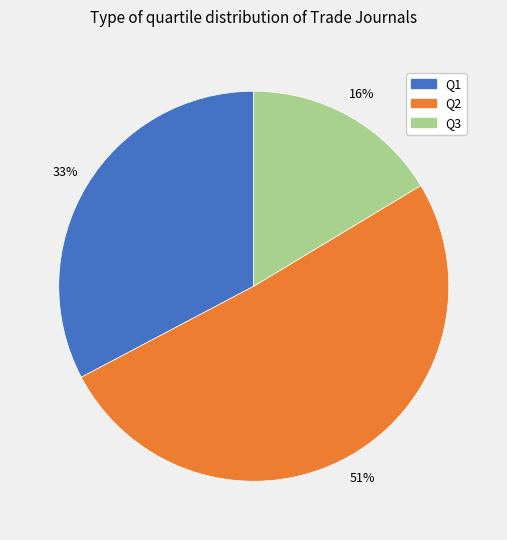

Rank the categories by value from highest to lowest.

Q2, Q1, Q3